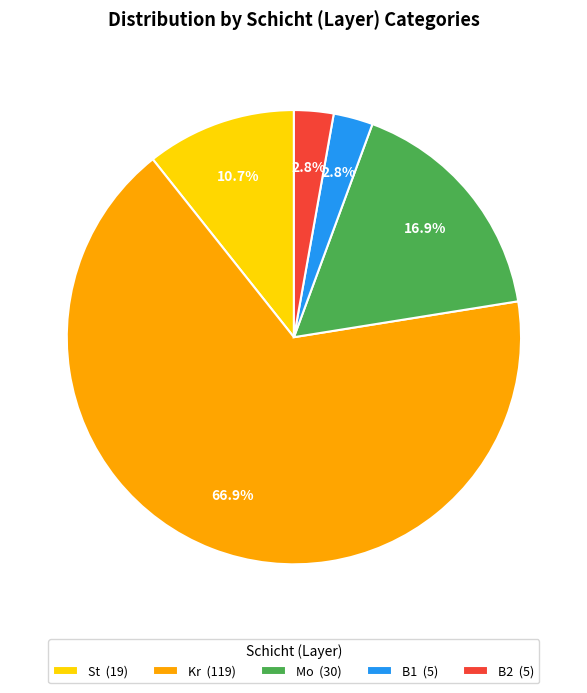

Is there a majority slice in this chart?

Yes